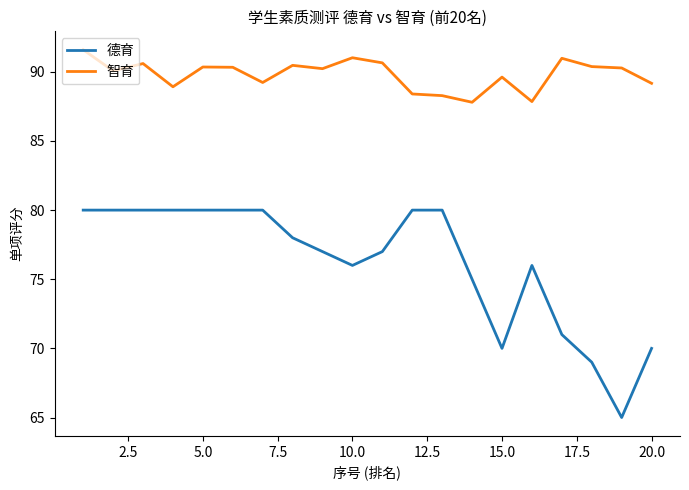

What is the maximum value shown in the chart?

91.6